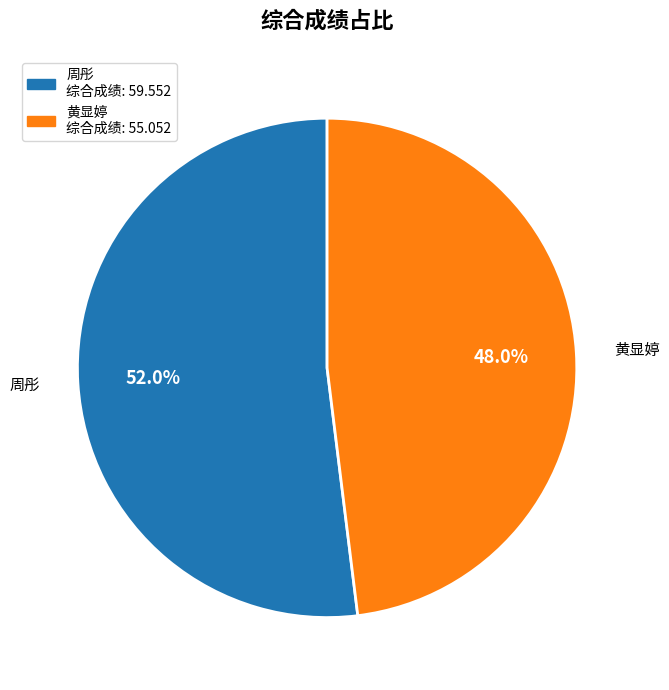

Does any single category account for the majority?

Yes